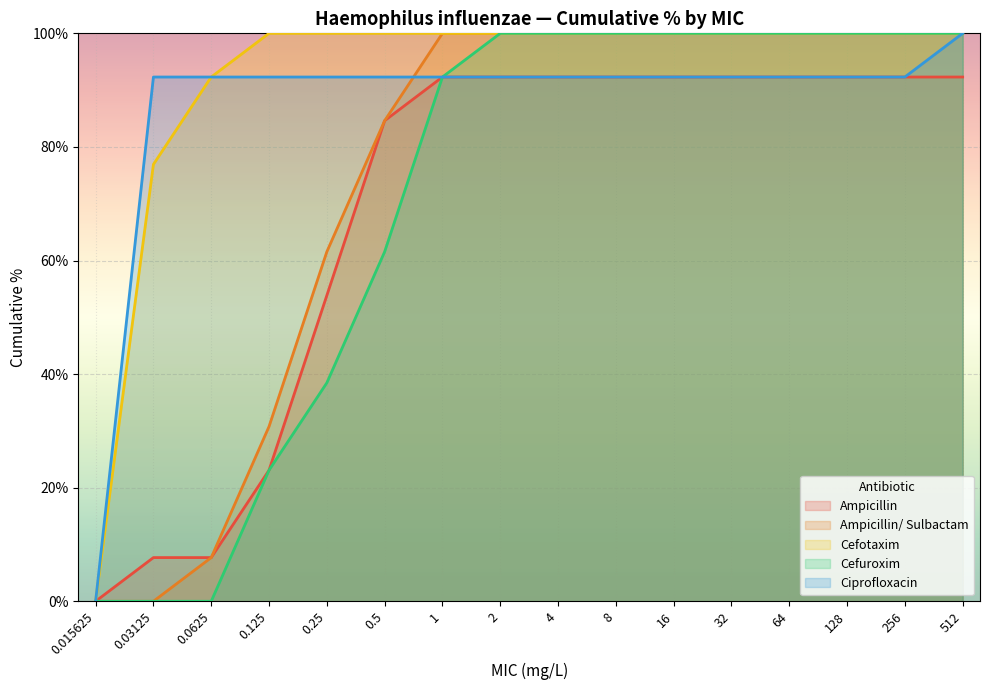

Rank the series by their maximum value, from lowest to highest.

Ampicillin, Ampicillin/ Sulbactam, Cefotaxim, Cefuroxim, Ciprofloxacin